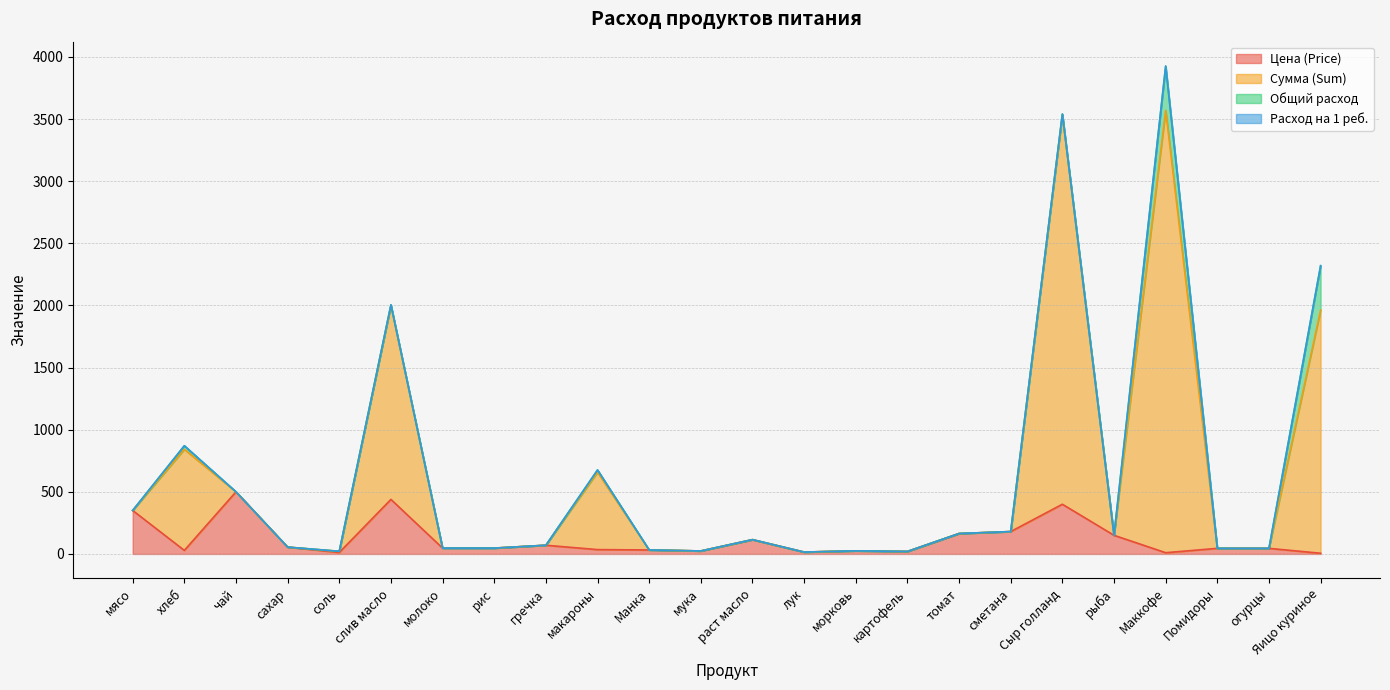

At which label does Сумма (Sum) reach its peak?

Маккофе